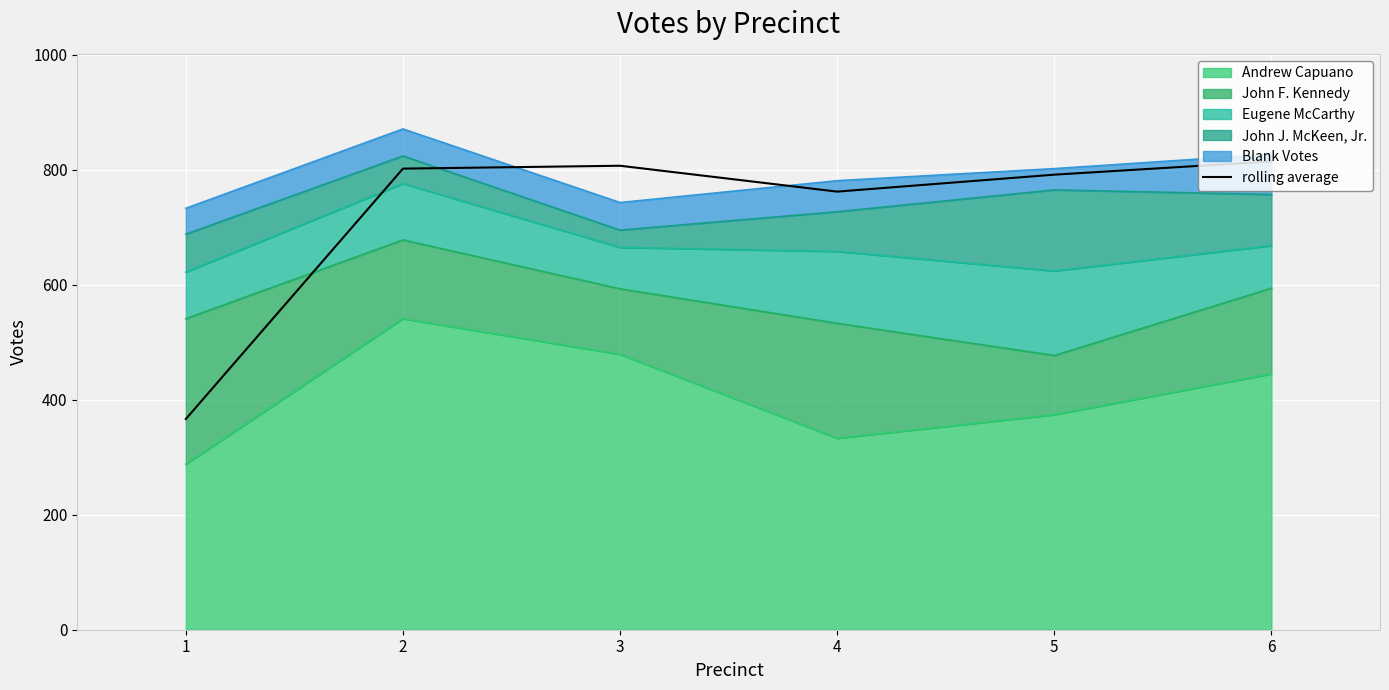

Between 3 and 5, which is larger?

3